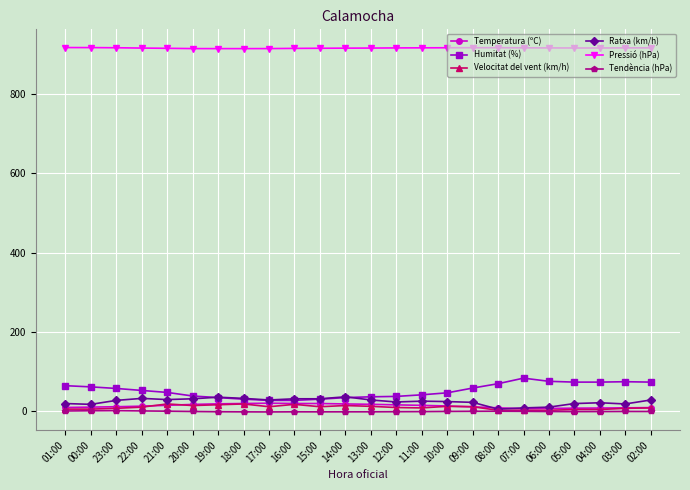

The Pressió (hPa) series shows 913.8 at 19:00. True or false?

True